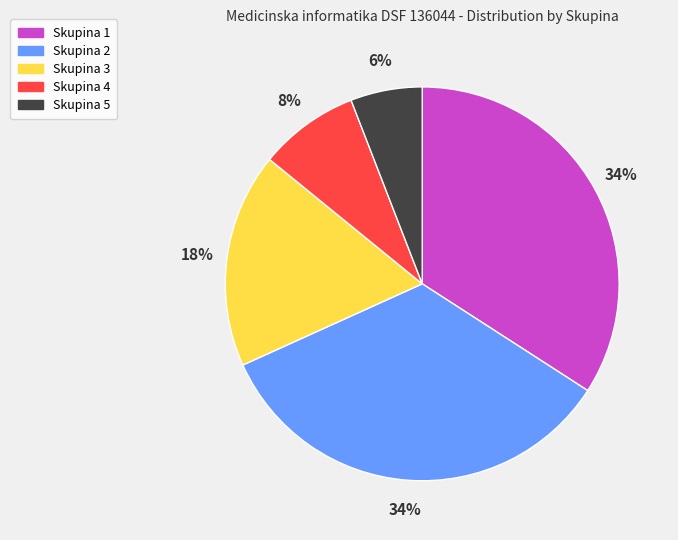

Combined, do Skupina 3 and Skupina 4 account for over 50%?

No